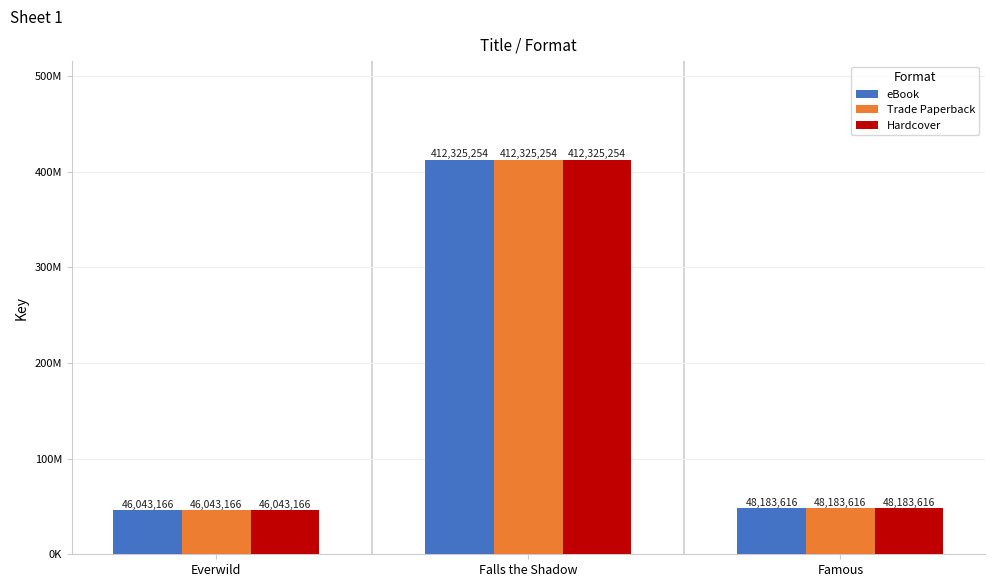

What are all the series names shown in the legend?

eBook, Trade Paperback, Hardcover